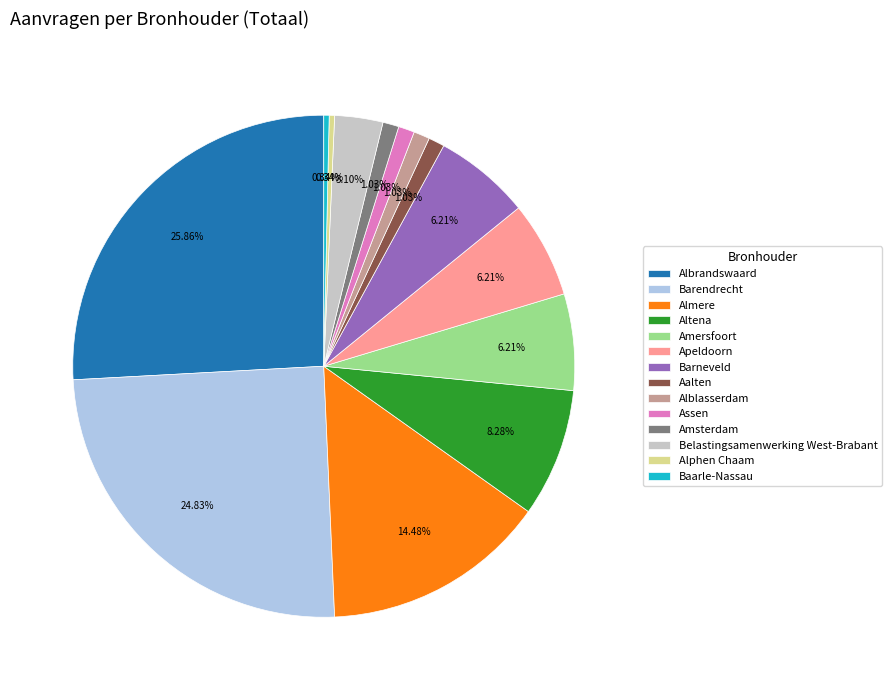

What is the total percentage of Aalten and Belastingsamenwerking West-Brabant?

4.1%